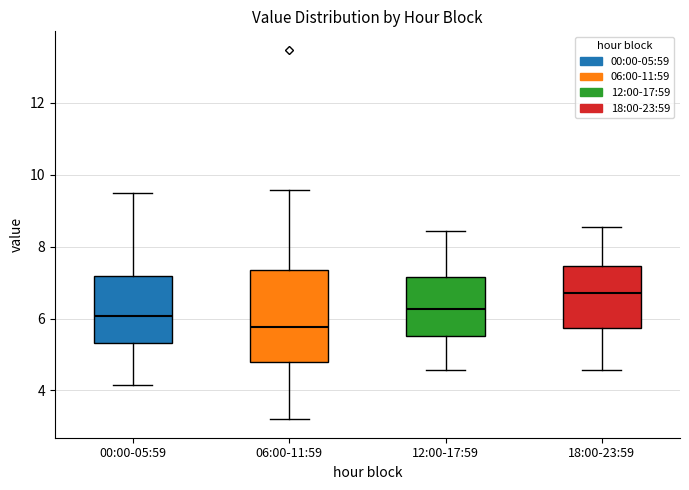

Which box is the tallest, from its lower edge to its upper edge?

06:00-11:59